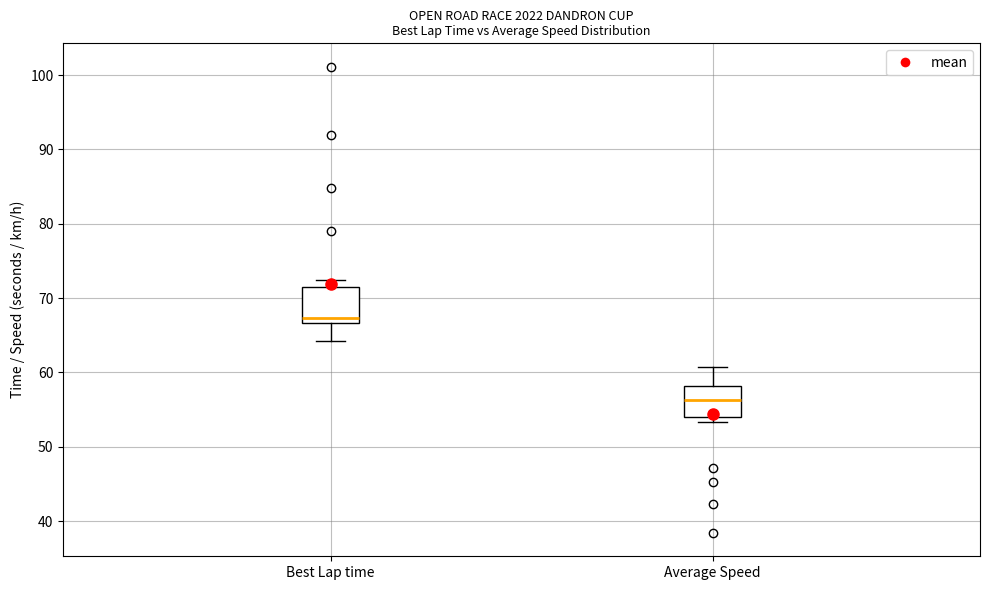

Which box's median line is the highest?

Best Lap time